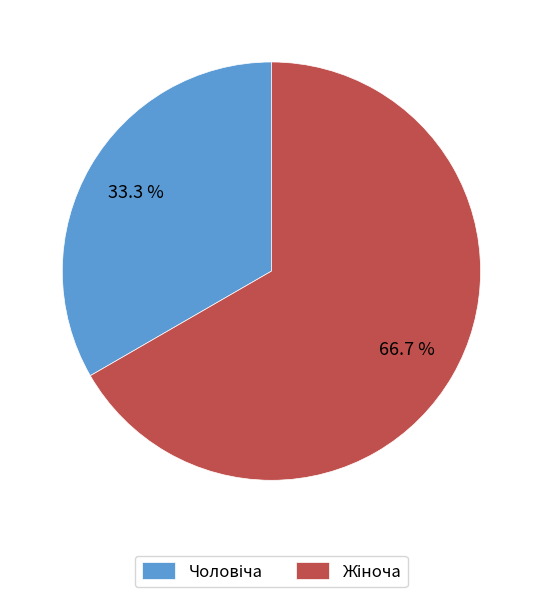

Is there a majority slice in this chart?

Yes